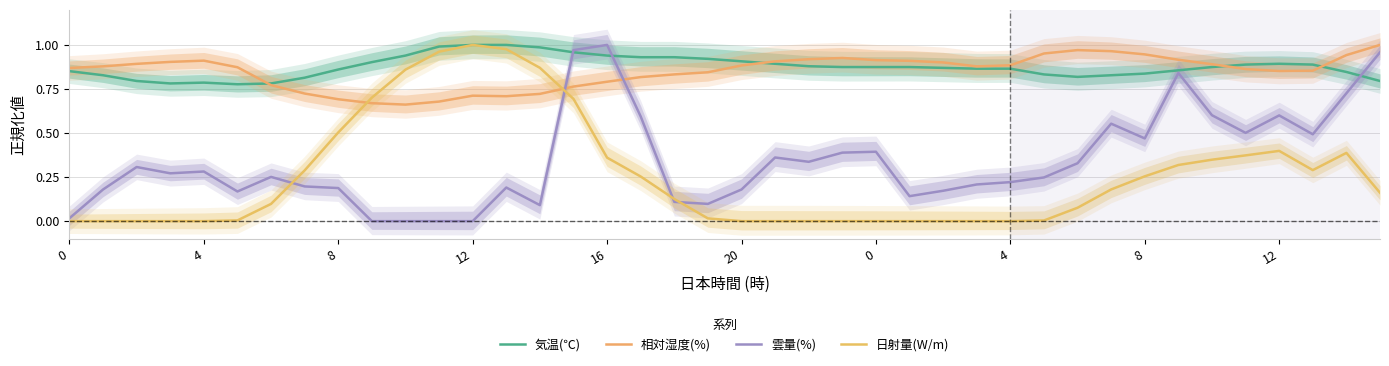

What is the difference between the second highest and second lowest values in the 気温(℃) series?

0.2